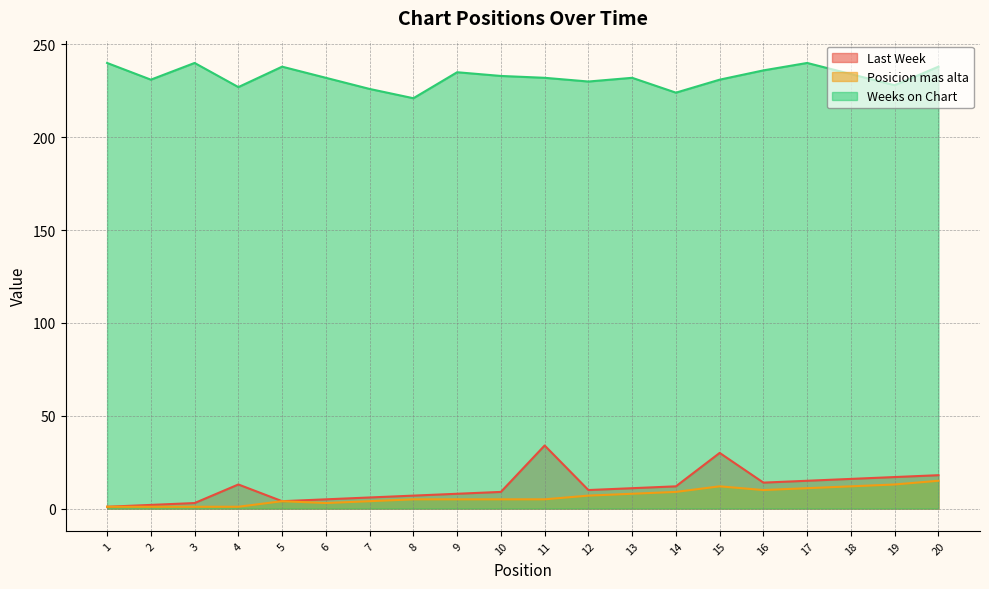

How many lines are shown in the chart?

3